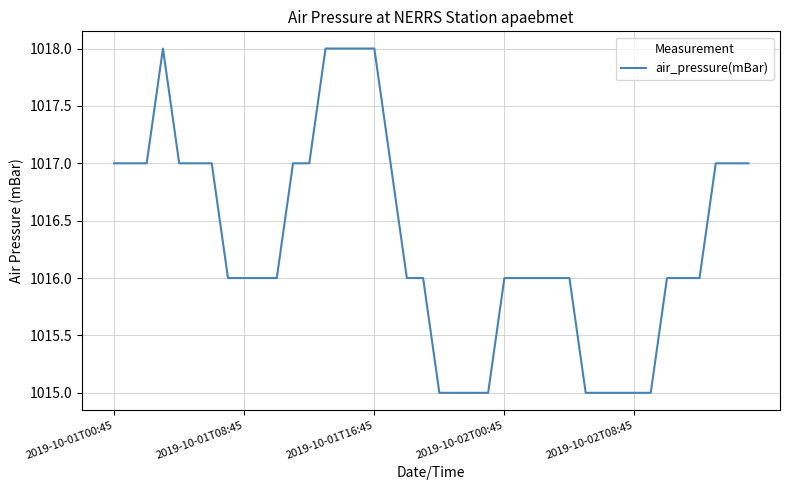

What is the difference between the maximum and minimum values?

3